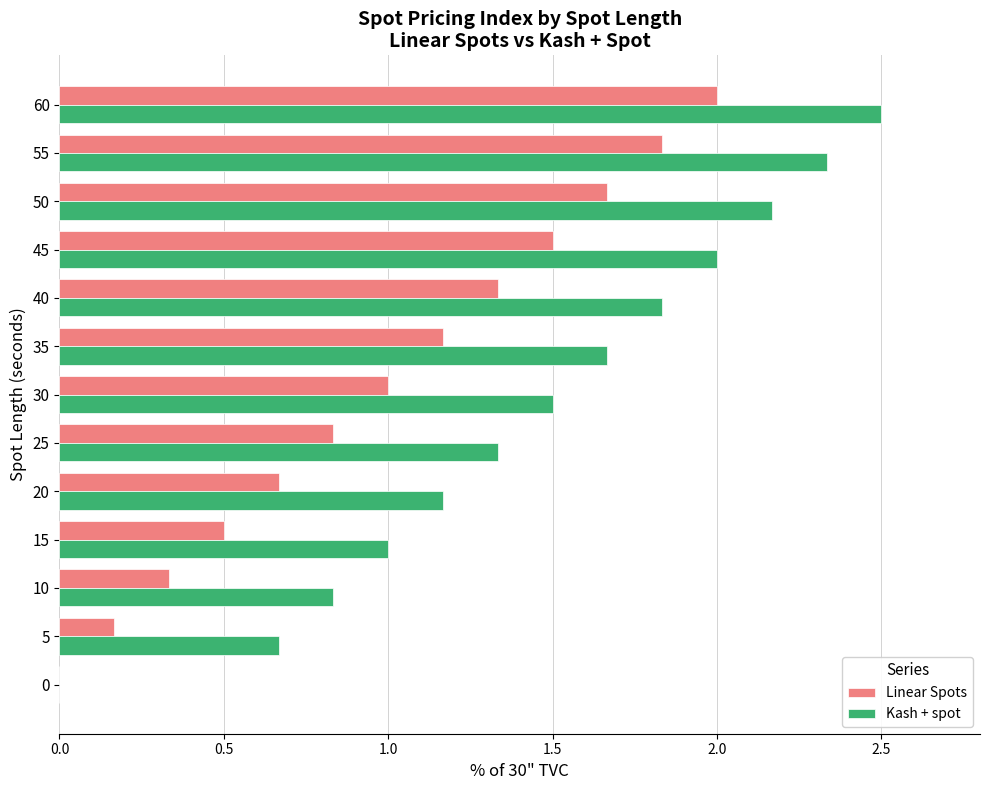

At which category is the sum across all series the highest?

60